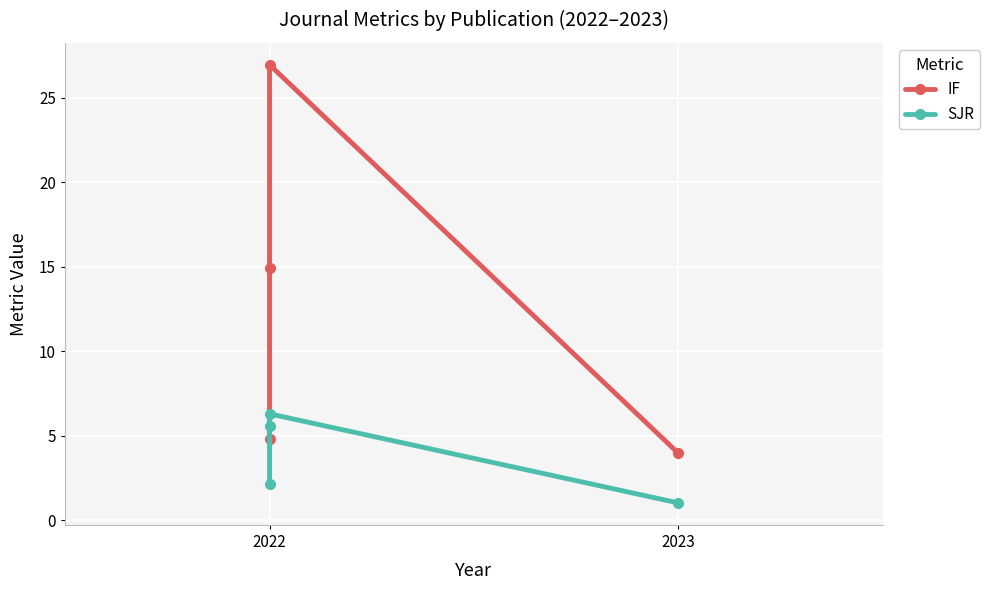

How many data points in SJR are above 5?

2